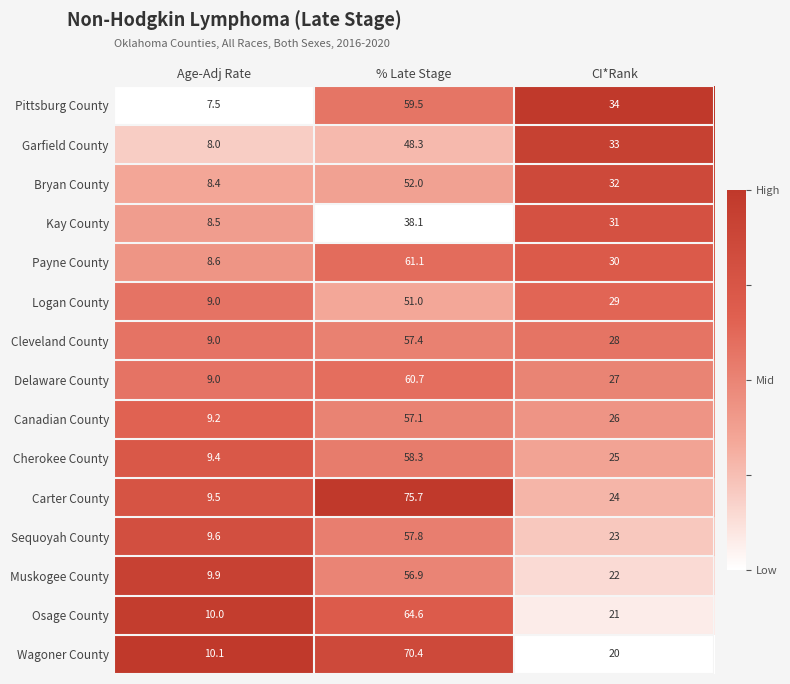

Count the number of categories in the chart.

3